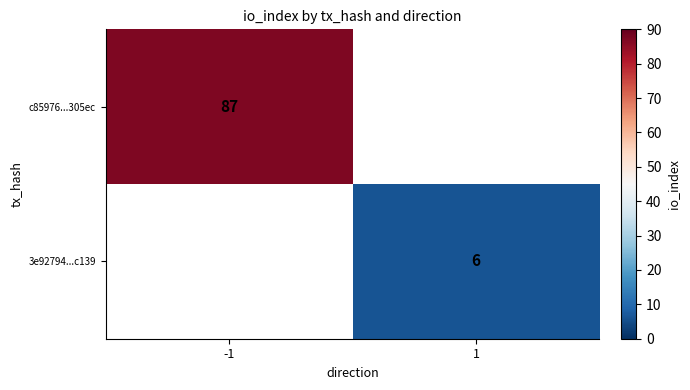

The value of c85976...305ec at -1 is 28. True or false?

False